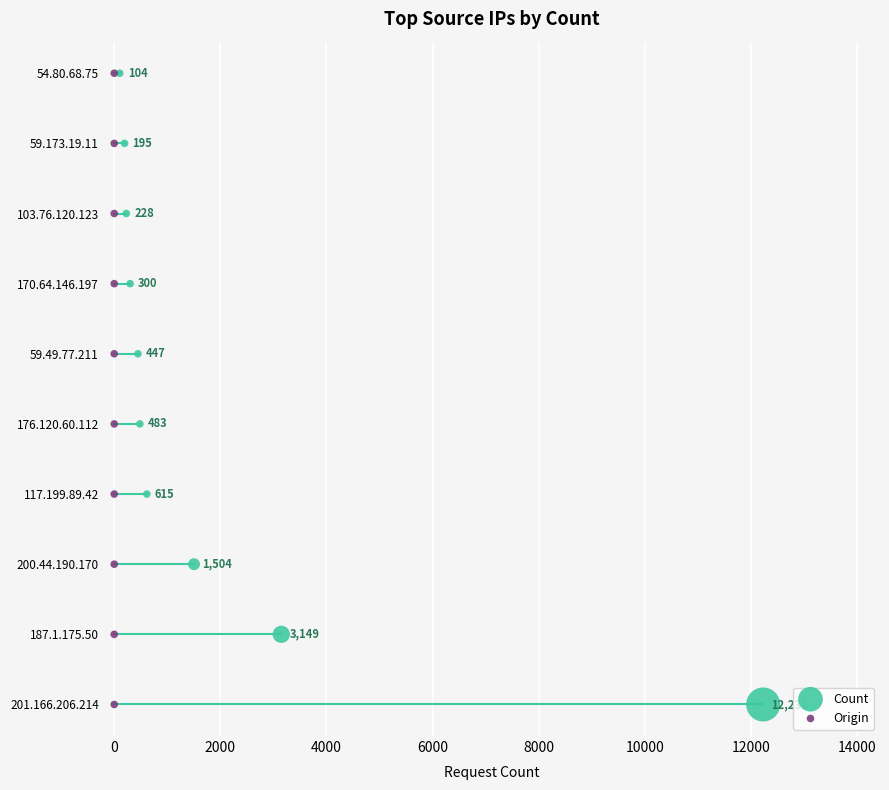

Which series reaches the minimum Y coordinate?

Count